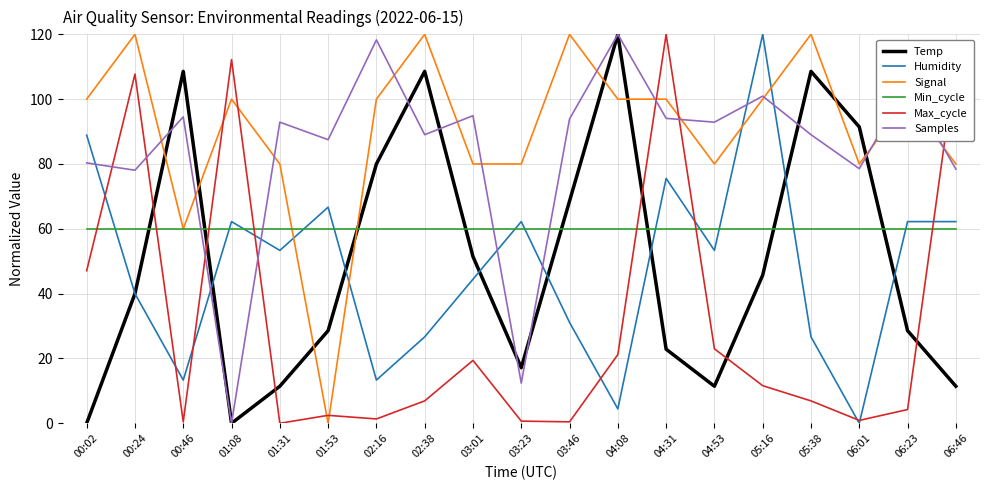

Which series changed the most between 05:16 and 05:38?

Humidity